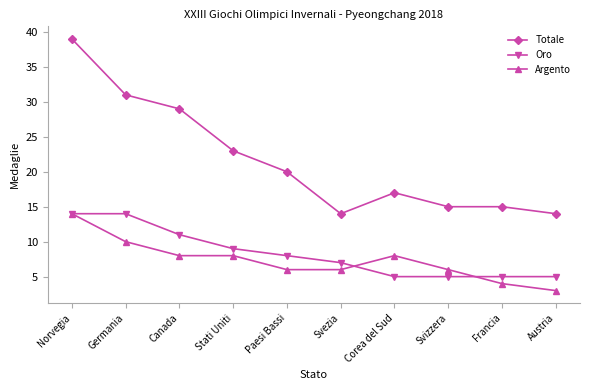

True or false: Totale has more than 2 points higher than both neighbors.

False